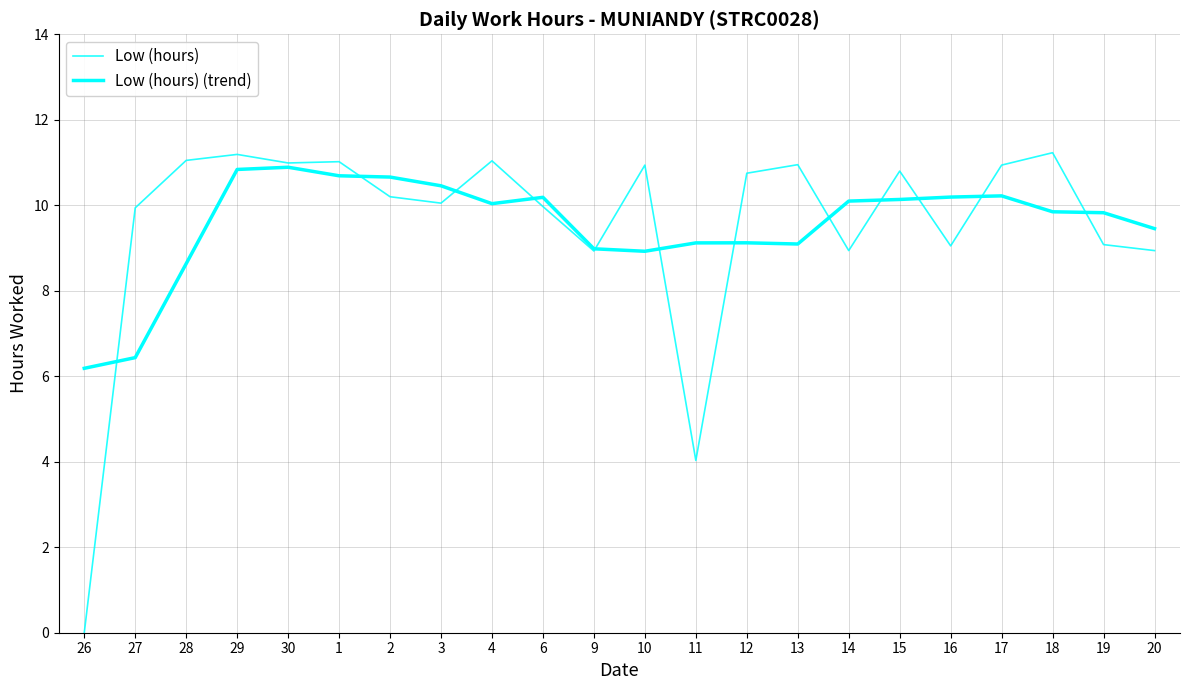

Between 9 and 29, which is larger?

29